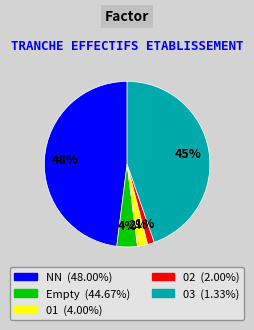

Is there any slice that represents more than half of the pie?

No